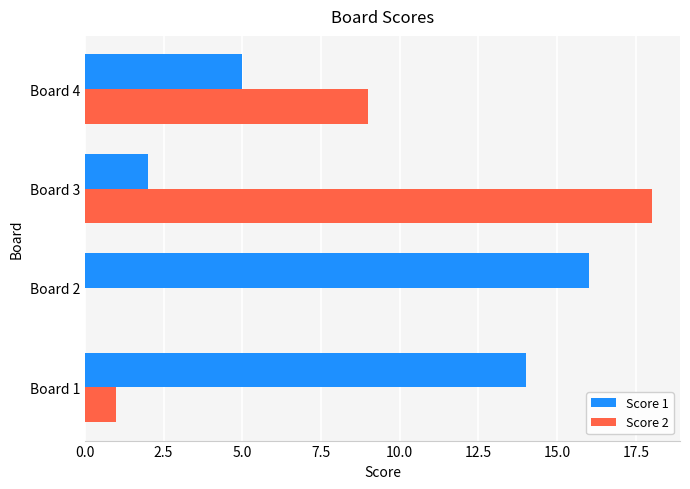

At which label does Score 2 reach its peak?

Board 3